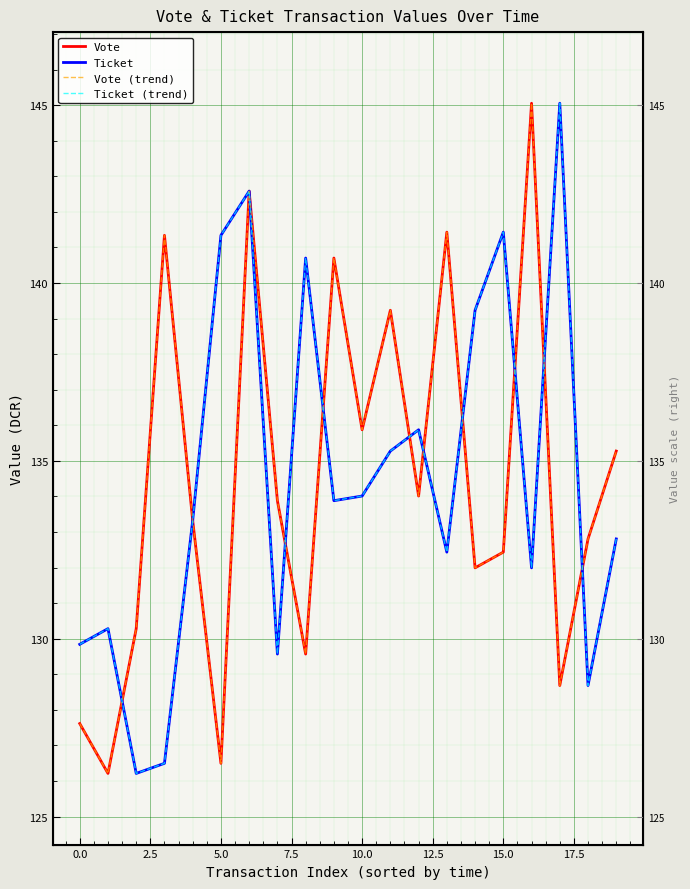

Which series has the widest spread of values?

Vote